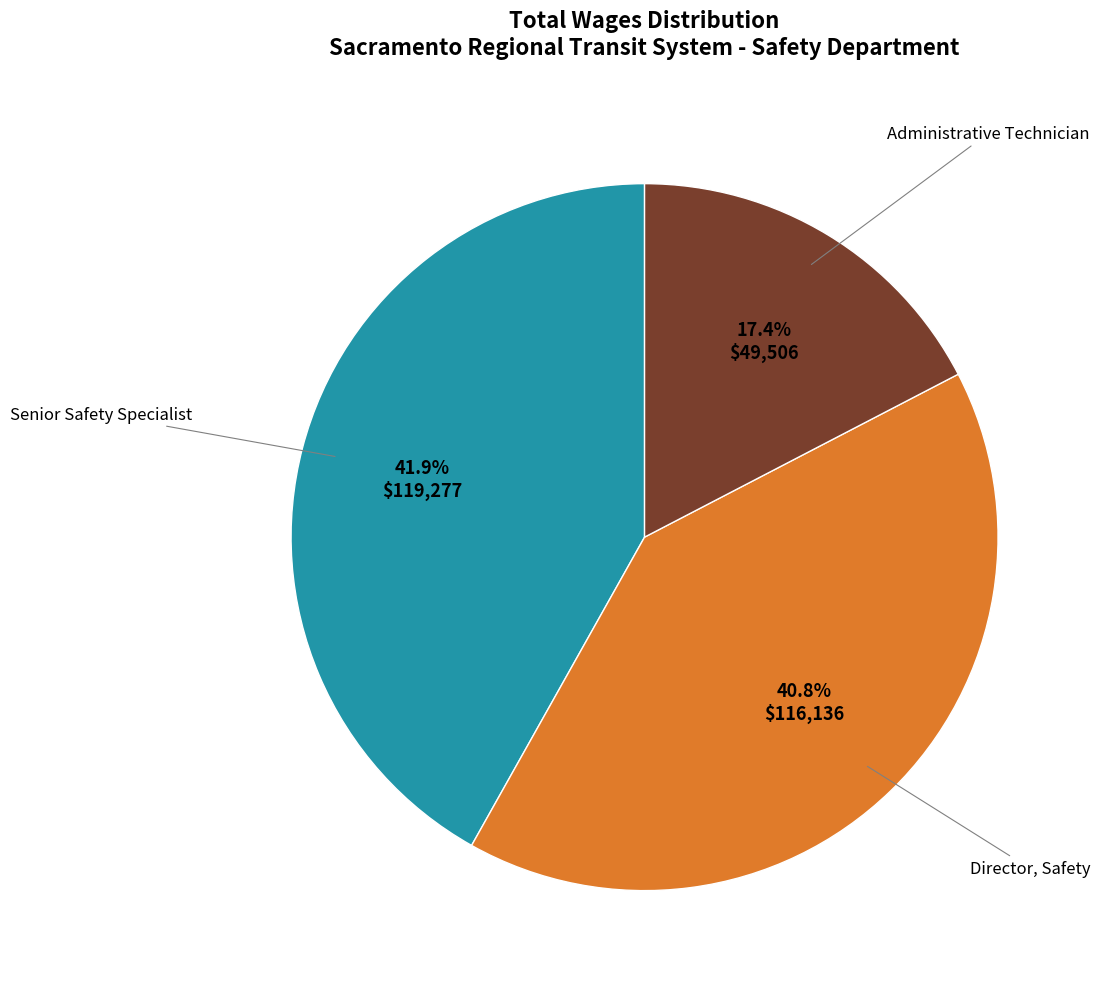

Does any single category account for the majority?

No